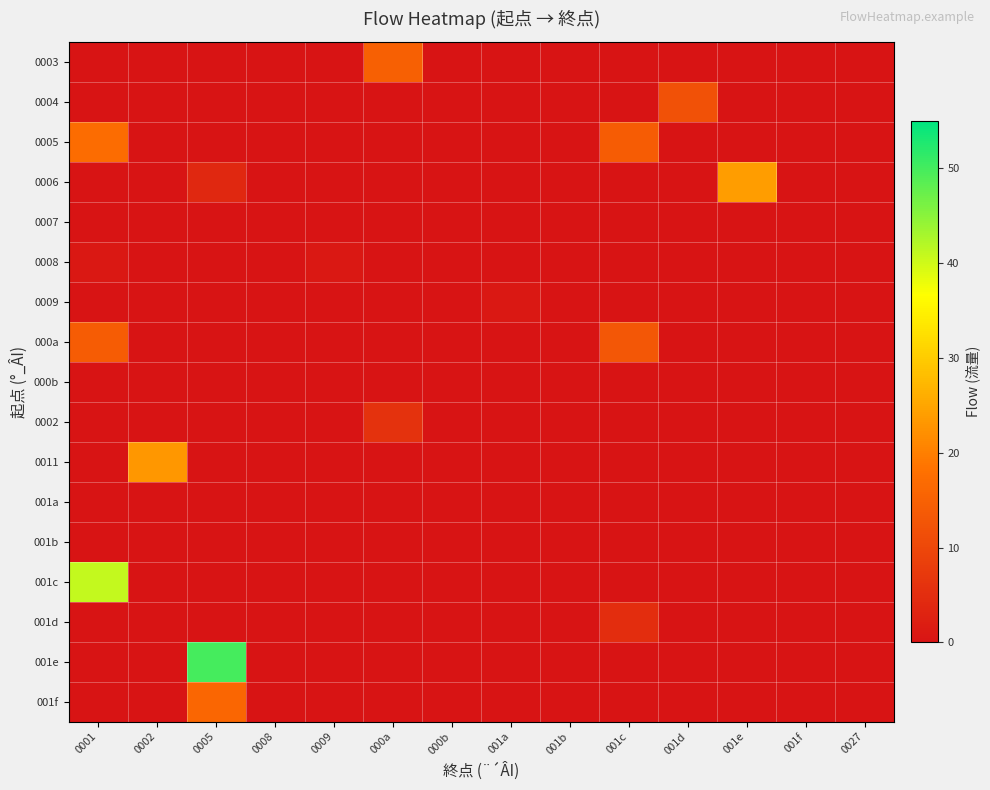

How many distinct data groups are displayed?

17